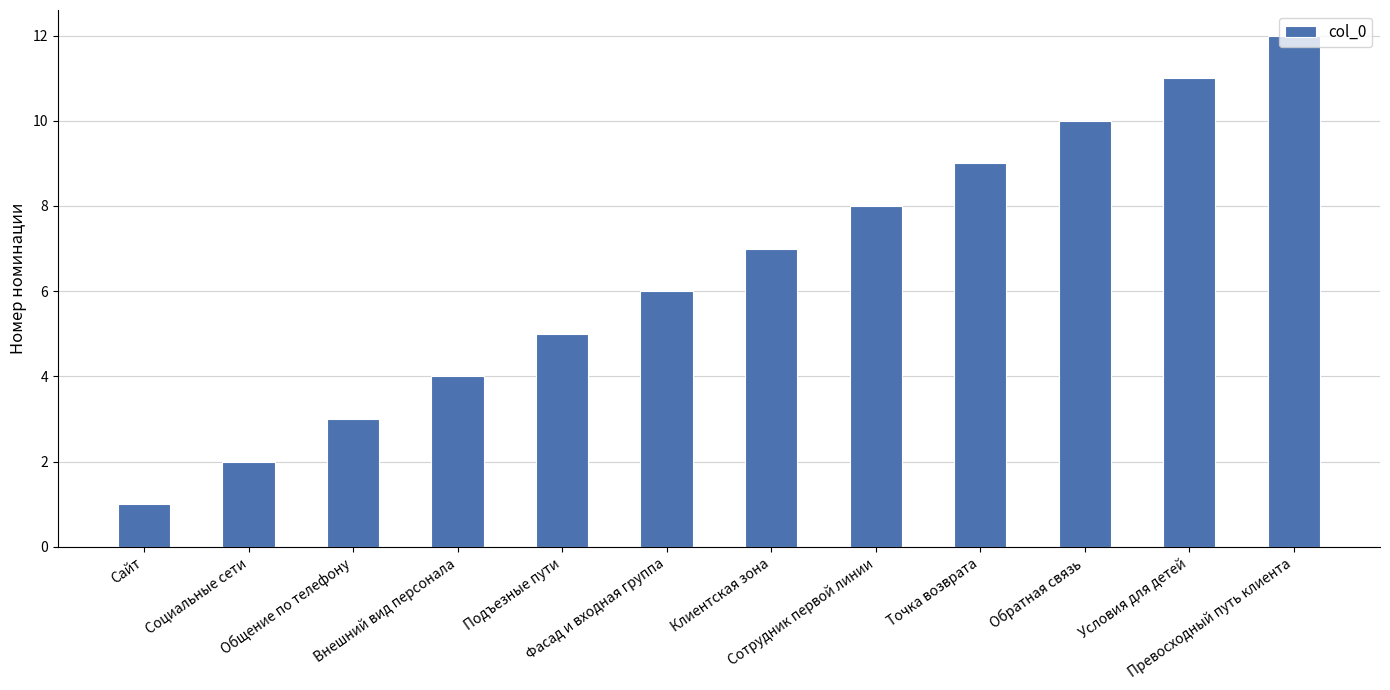

At which label is the value closest to 6?

Фасад и входная группа